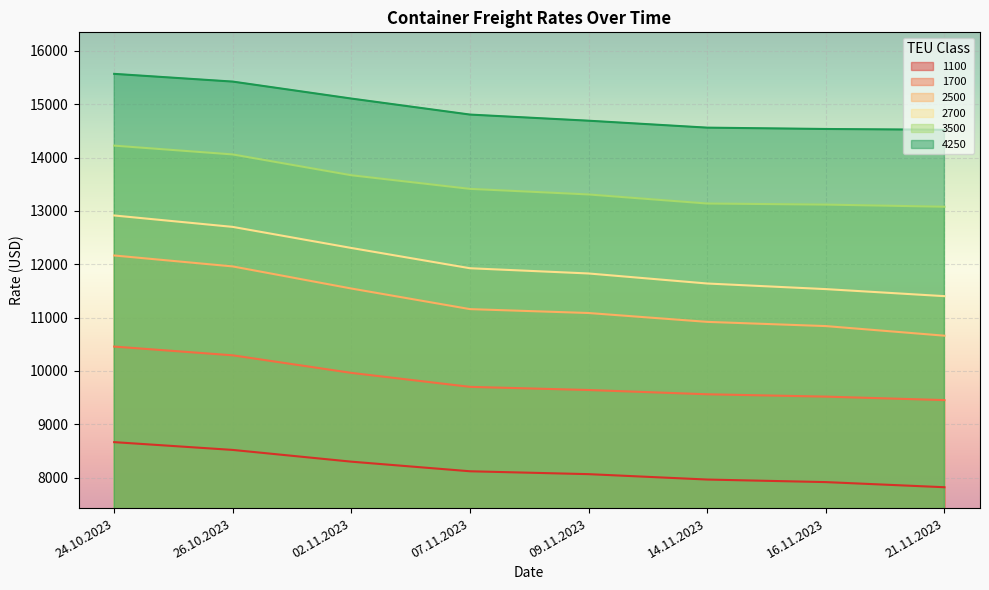

What is the label of the 4th point from the right?

09.11.2023